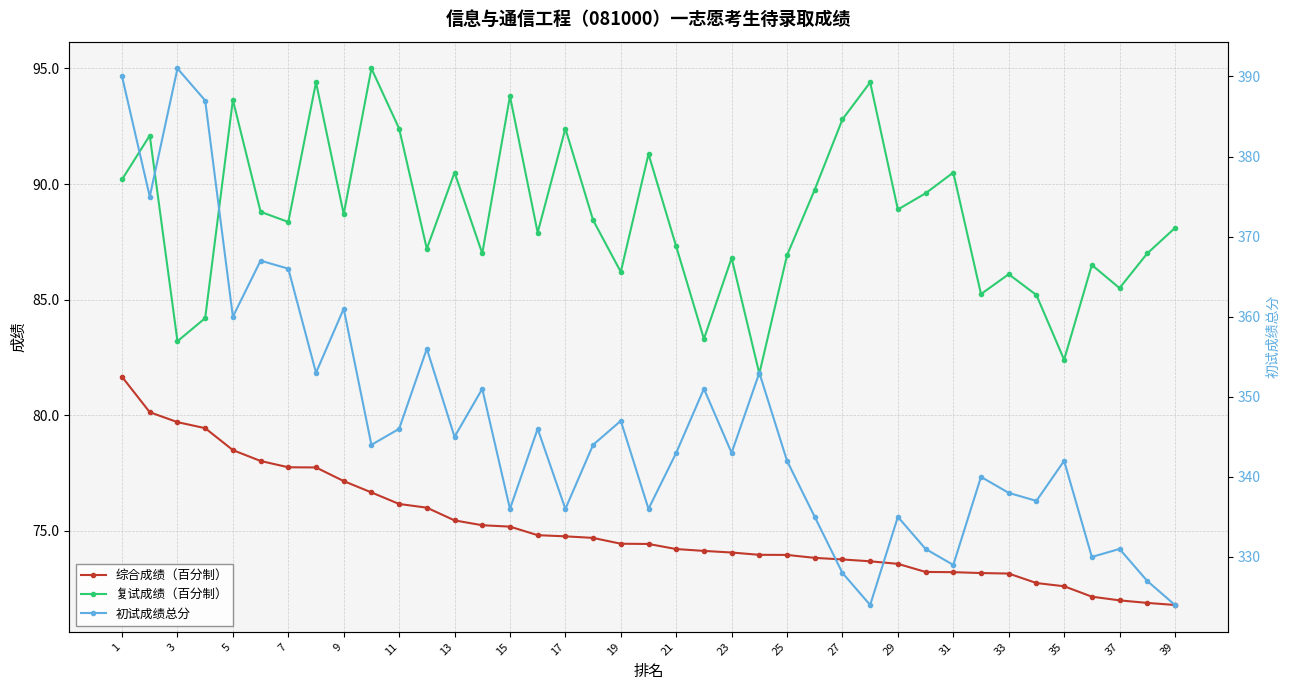

What are all the series names shown in the legend?

综合成绩（百分制）, 复试成绩（百分制）, 初试成绩总分